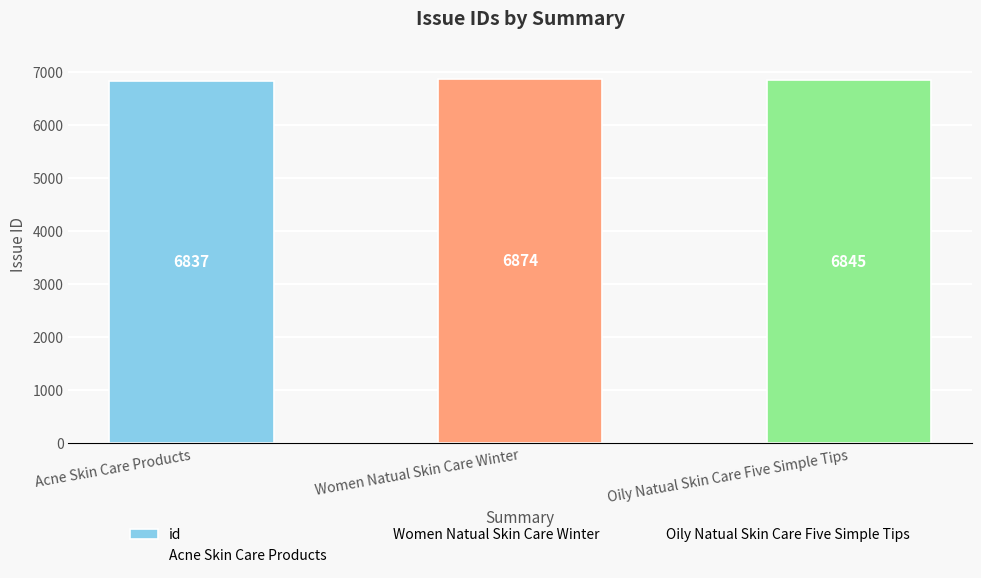

What is the label of the 2nd bar from the right?

Women Natual Skin Care Winter